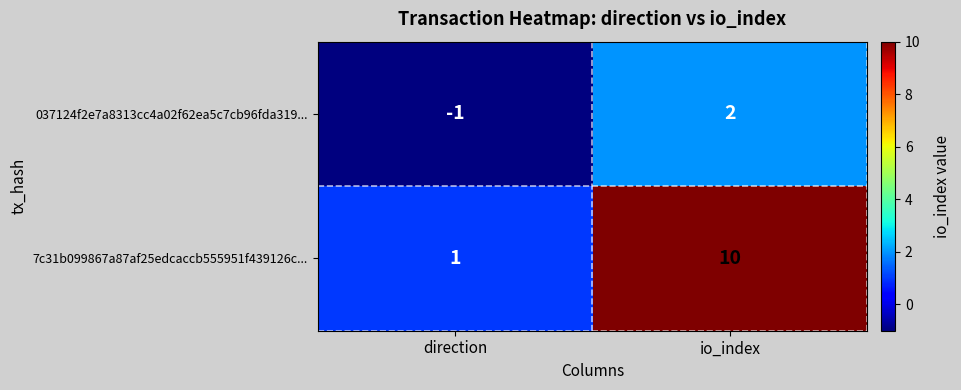

Which series has the widest spread of values?

7c31b099867a87af25edcaccb555951f439126c...